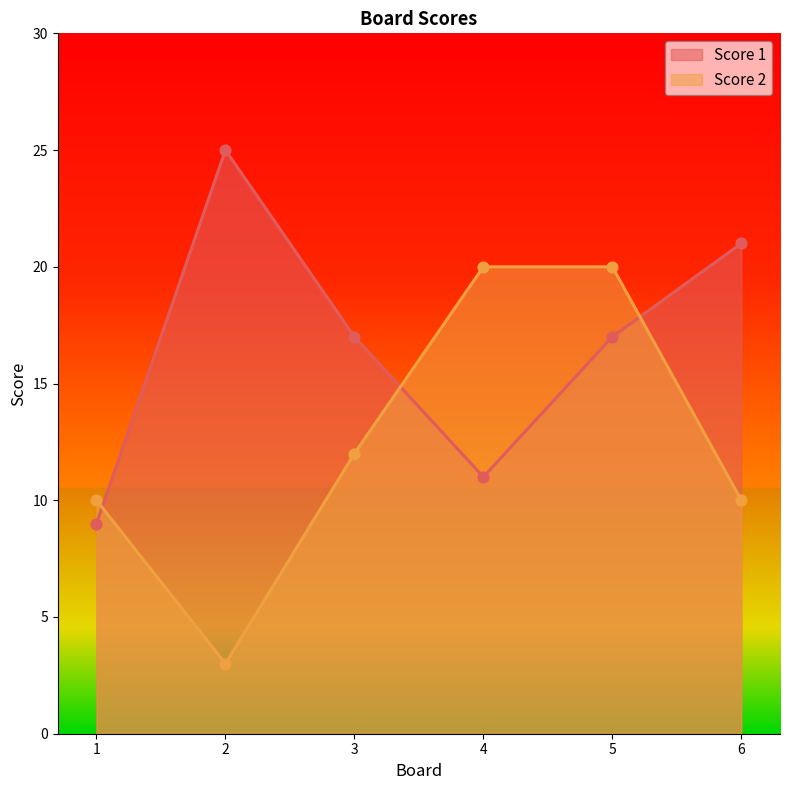

Which series reaches the maximum Y coordinate?

Score 1